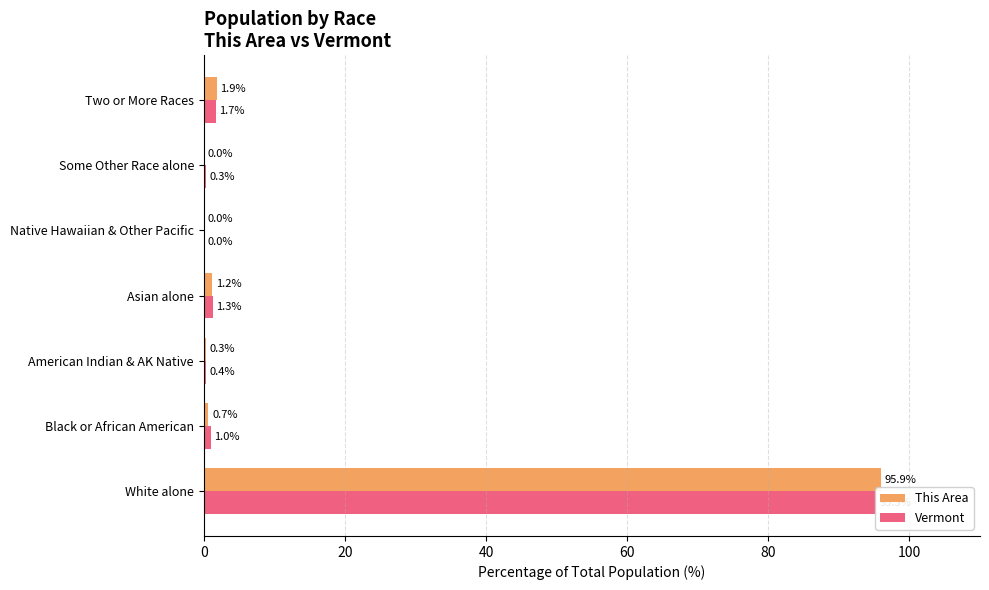

Does the chart contain stacked bars?

No